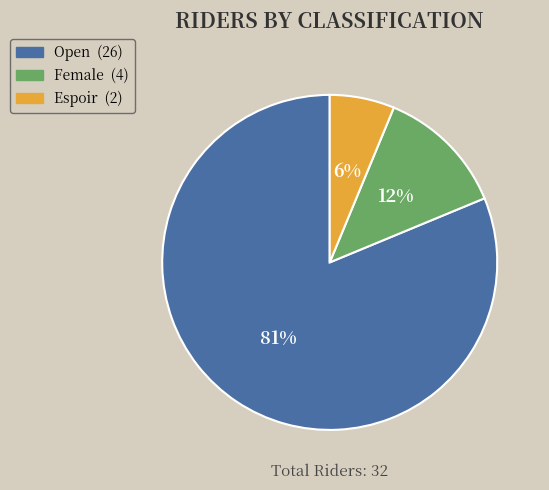

How many segments does this pie chart have?

3